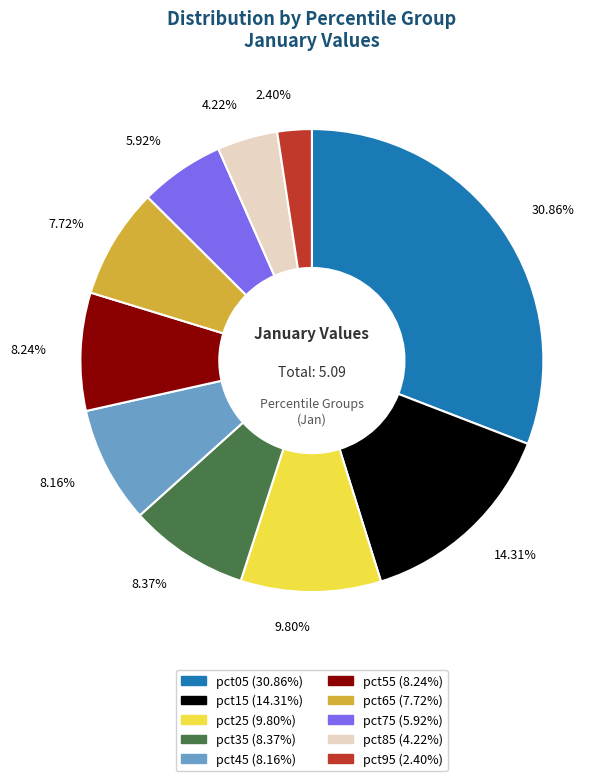

What percentage is the pct75 slice, to the nearest percent?

6%